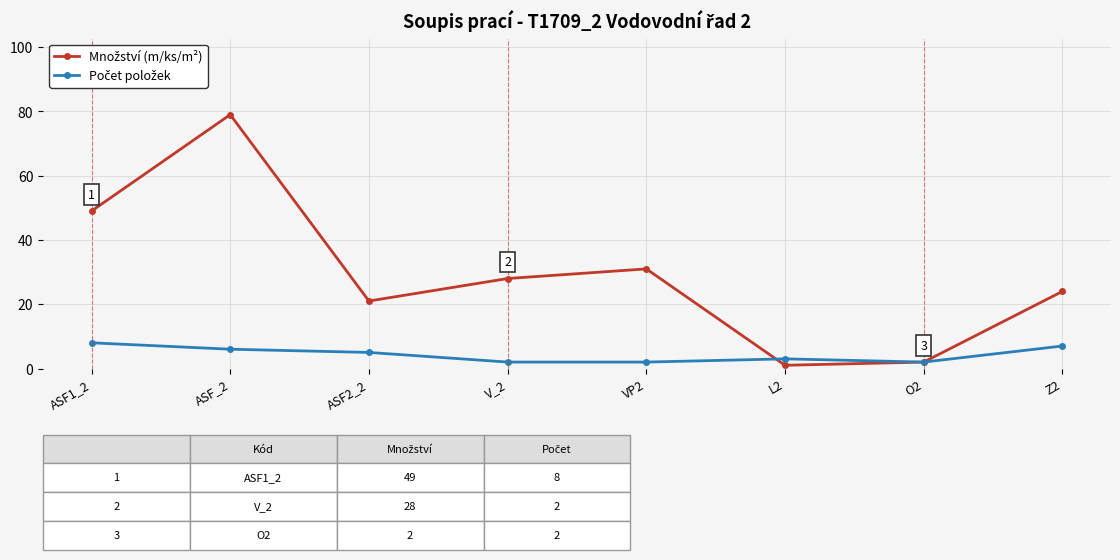

What is the label of the 5th point from the right?

V_2